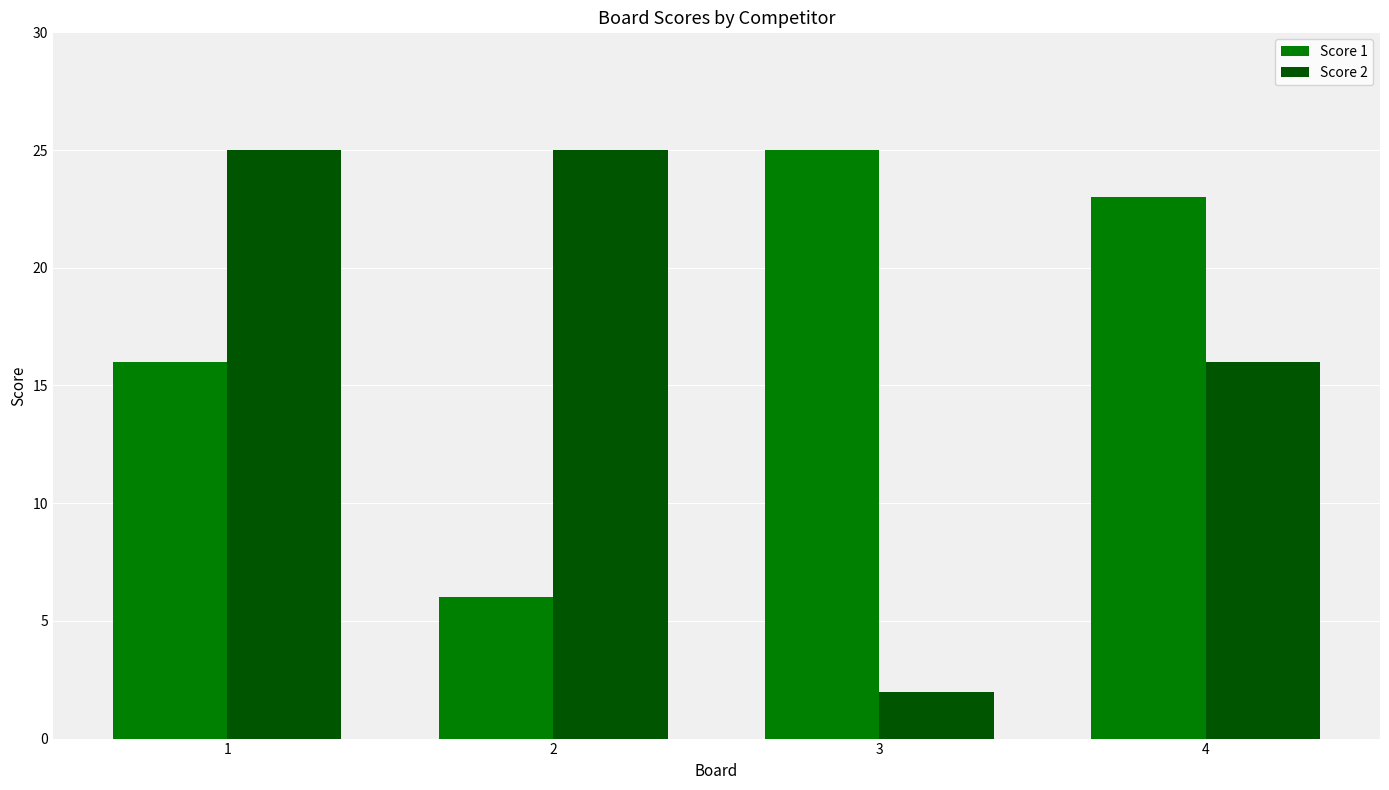

What is the lowest value of the Score 2 series?

2